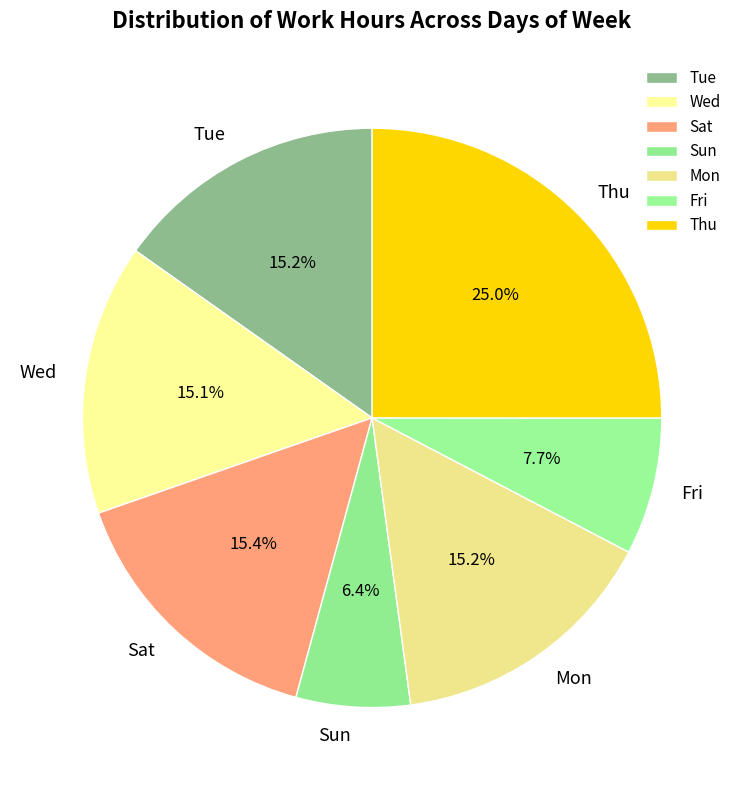

Which slice is the smallest?

Sun